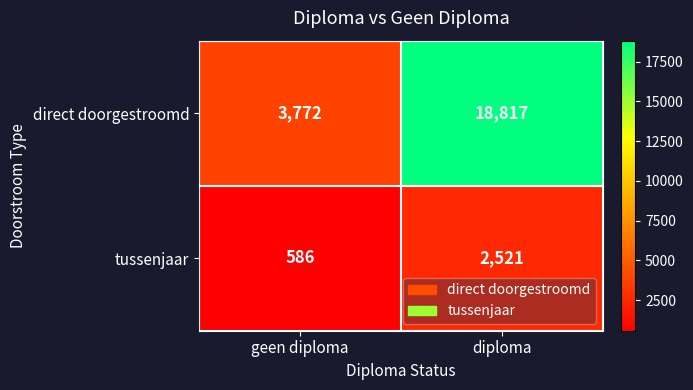

The tussenjaar series shows 2521 at diploma. True or false?

True